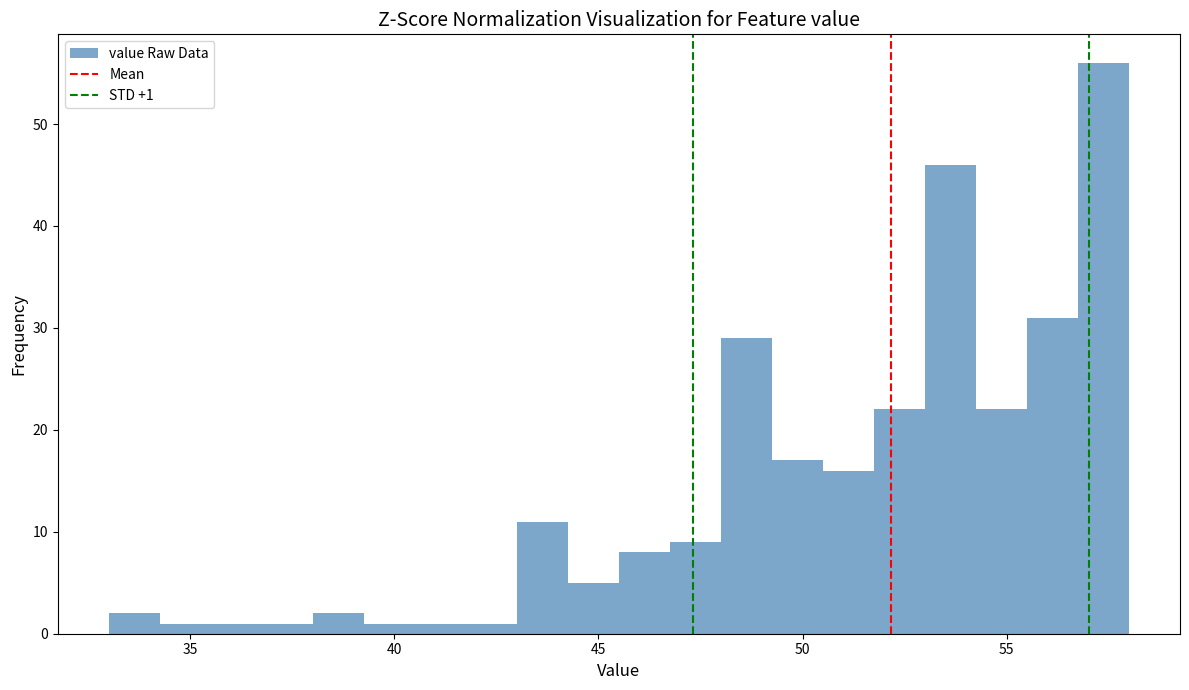

Around what value on the x-axis is the tallest bar? Give the approximate position of its centre, as read against the axis.

57.5